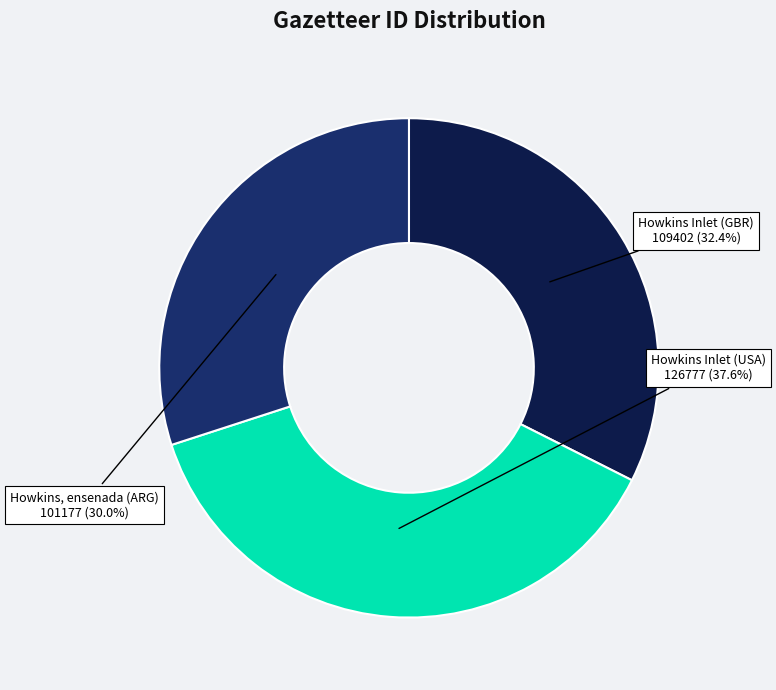

Is it true that Howkins Inlet (GBR) is 27% of the pie?

False